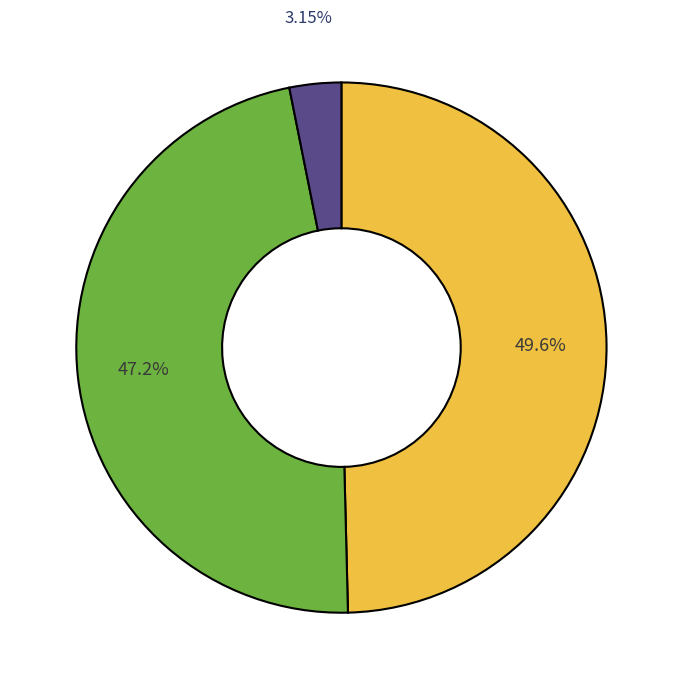

How many segments does this pie chart have?

3